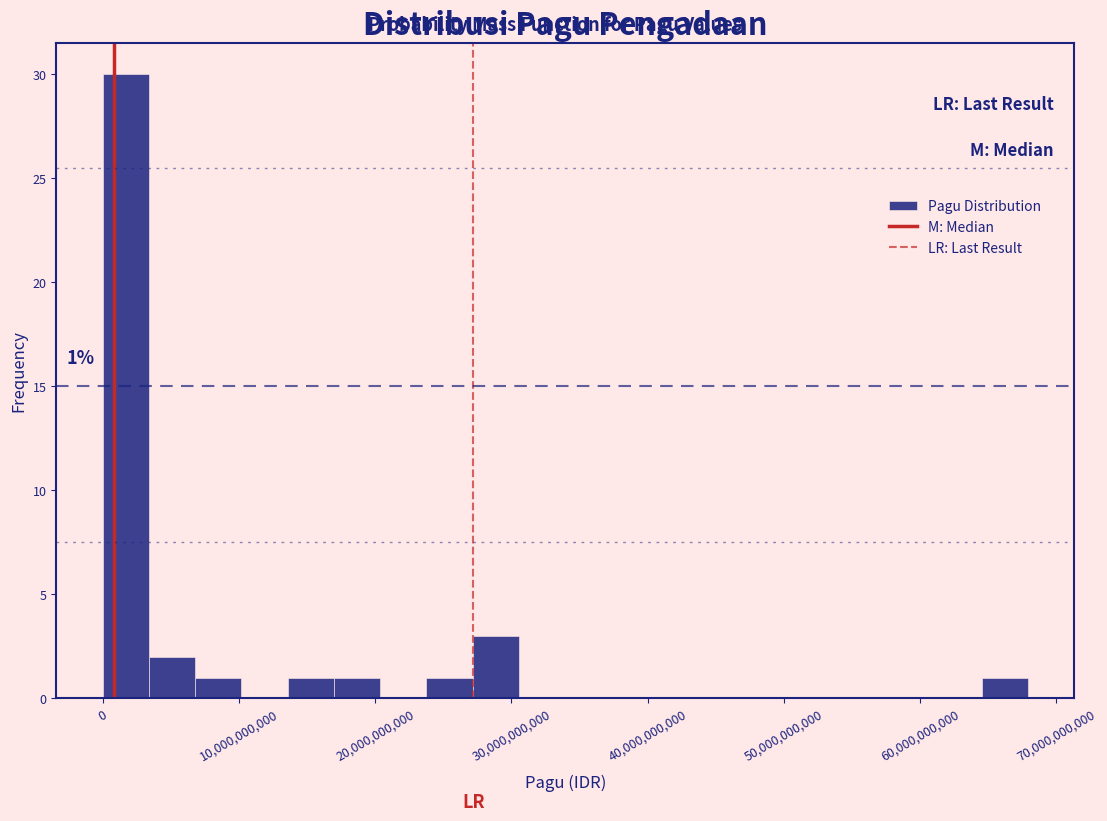

Around what value on the x-axis is the tallest bar? Give the approximate position of its centre, as read against the axis.

2000000000